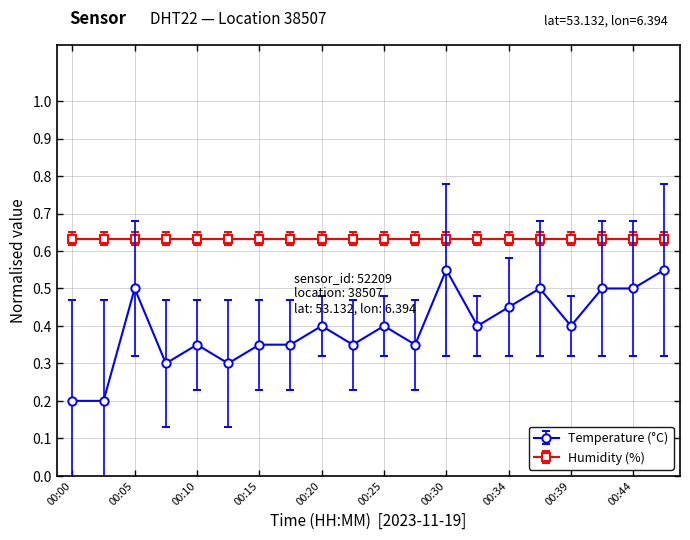

True or false: Temperature (°C) has more than 2 points higher than both neighbors.

True